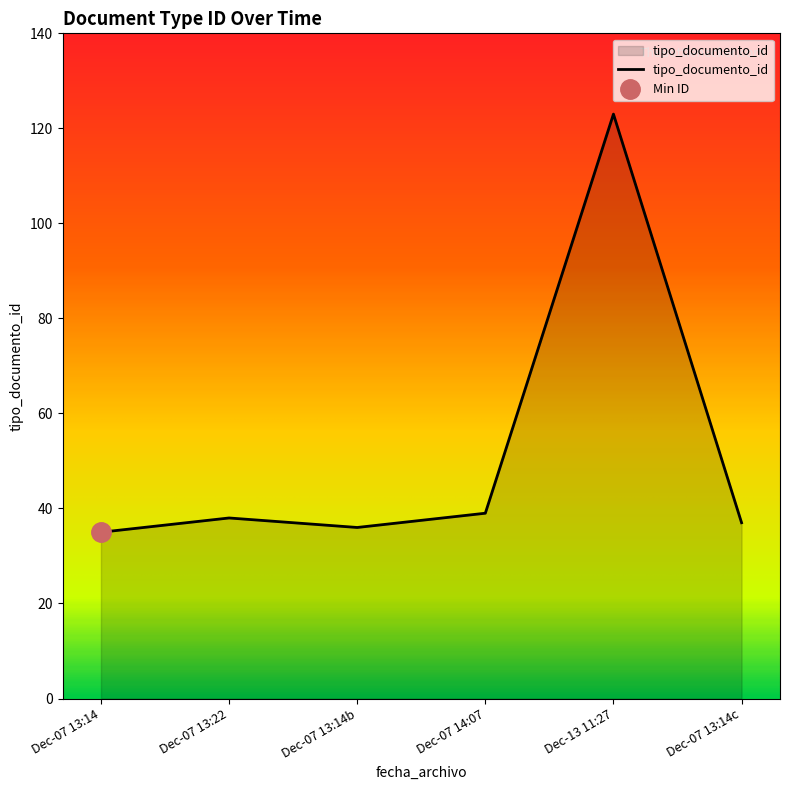

The tipo_documento_id series shows 14 at Dec-07 13:14. True or false?

False